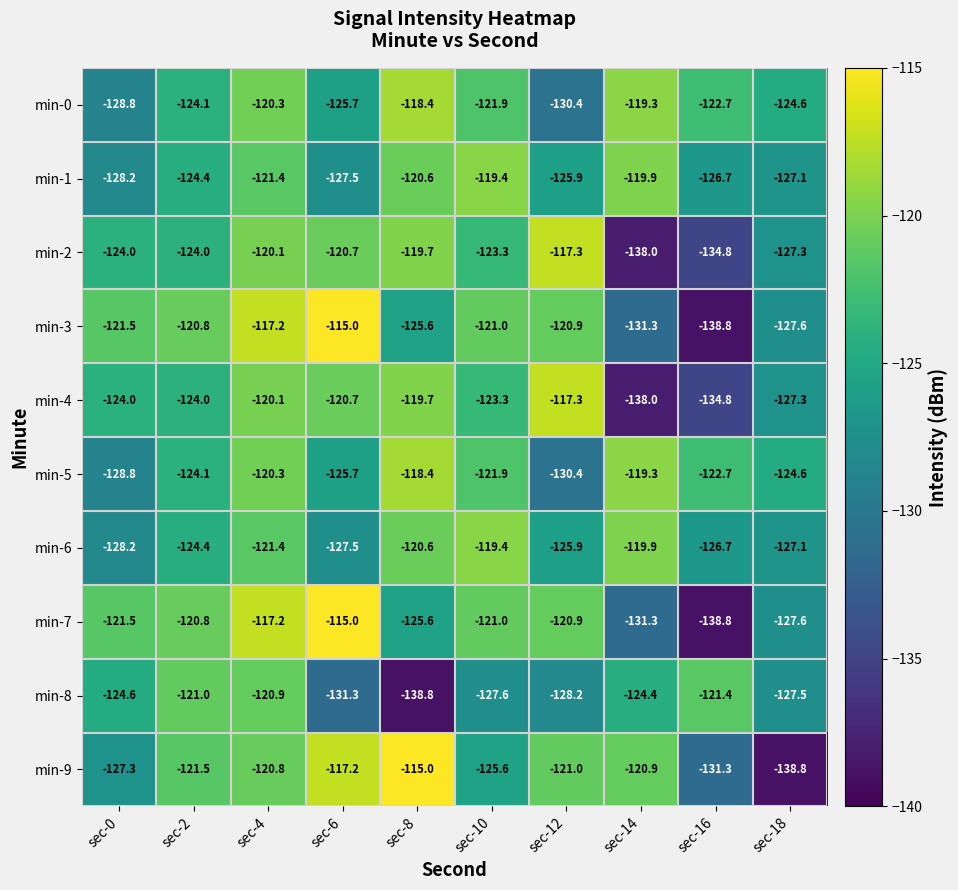

What is the sum of the min-5 values at sec-2 and sec-18?

-248.7